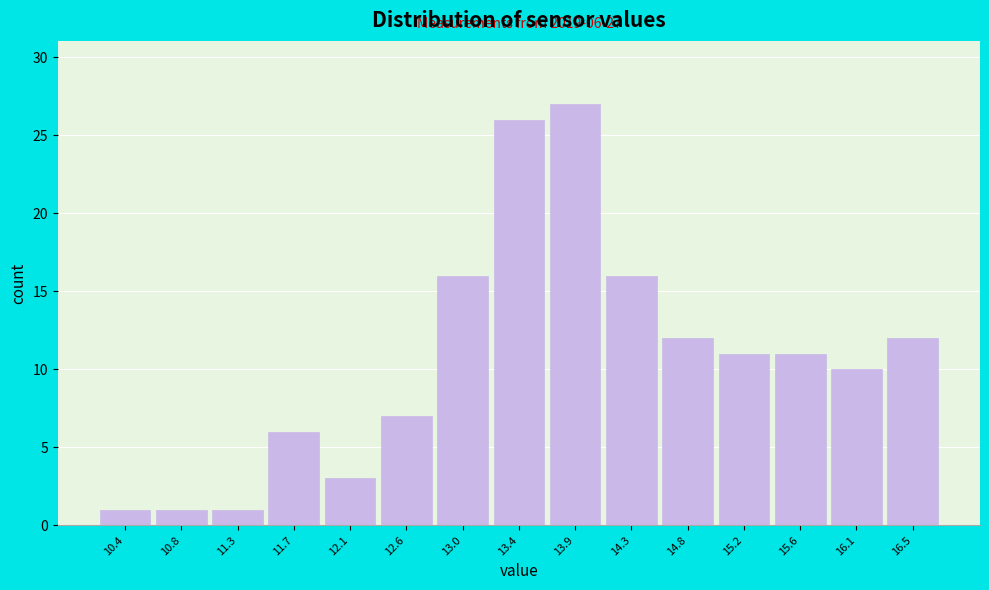

Reading right to left, transcribe all the data shown in this chart.

12	10	11	11	12	16	27	26	16	7	3	6	1	1	1